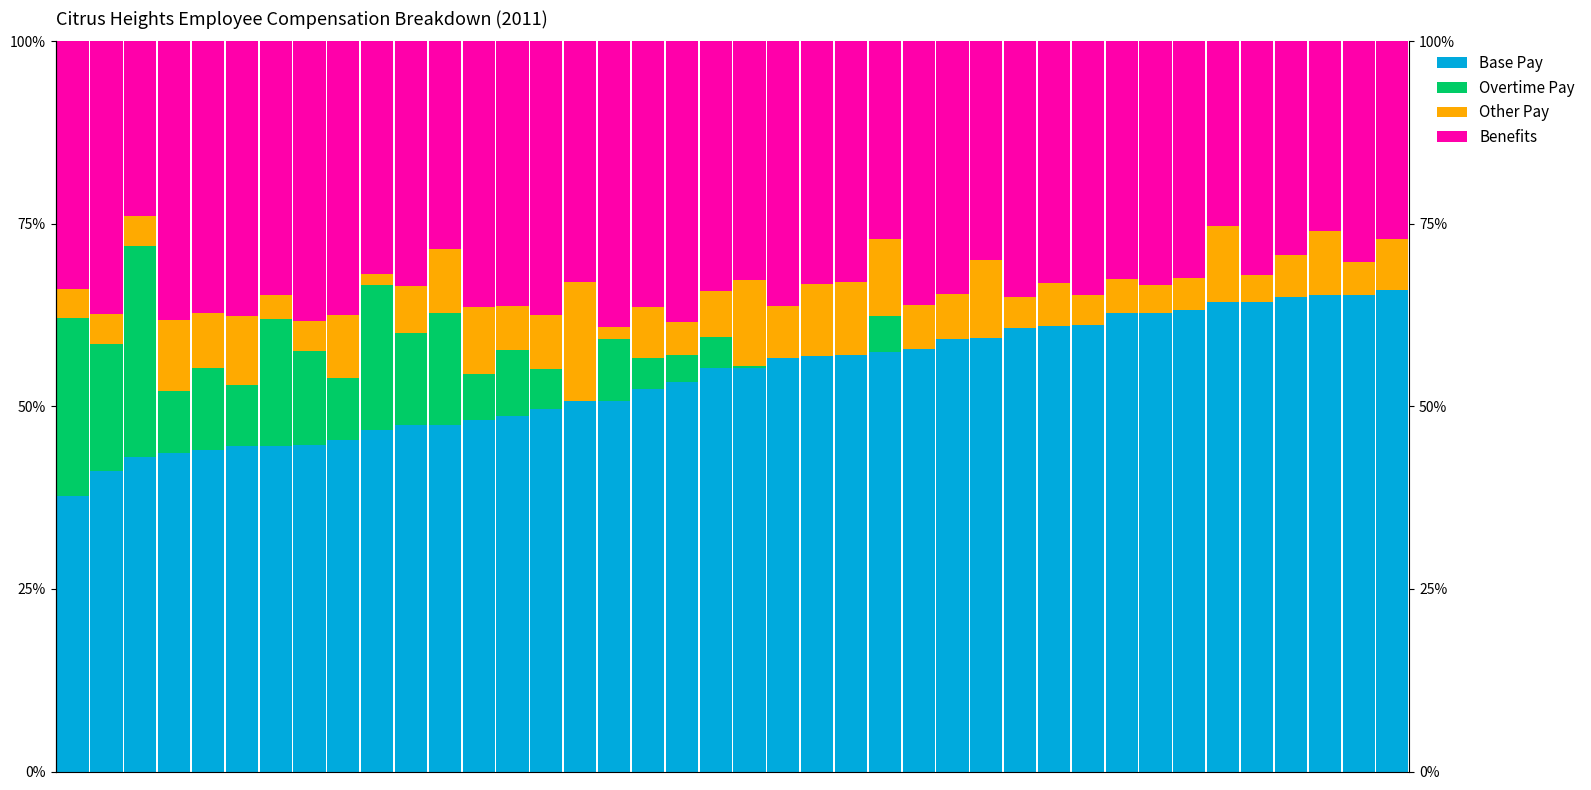

Reading left to right, transcribe all the data shown in this chart.

Base Pay: 37.8	41.2	43.1	43.6	44.0	44.5	44.6	44.7	45.5	46.8	47.4	47.4	48.1	48.7	49.6	50.7	50.8	52.4	53.4	55.3	55.3	56.6	57.0	57.0	57.4	57.9	59.3	59.4	60.7	61.0	61.2	62.7	62.8	63.2	64.3	64.4	65.1	65.3	65.3	66.0
Overtime Pay: 24.3	17.4	28.9	8.6	11.2	8.3	17.4	12.8	8.4	19.9	12.6	15.4	6.4	9.0	5.5	0.1	8.4	4.2	3.6	4.3	0.2	0.0	0.0	0.0	4.9	0.0	0.0	0.0	0.0	0.0	0.0	0.0	0.0	0.0	0.0	0.0	0.0	0.0	0.0	0.0
Other Pay: 4.1	4.0	4.1	9.7	7.5	9.6	3.3	4.2	8.7	1.5	6.5	8.7	9.1	6.1	7.4	16.2	1.7	7.0	4.5	6.2	11.8	7.2	9.9	10.1	10.6	6.0	6.1	10.7	4.4	6.0	4.0	4.8	3.8	4.4	10.4	3.7	5.6	8.8	4.4	7.0
Benefits: 33.9	37.4	23.9	38.1	37.2	37.5	34.7	38.3	37.5	31.8	33.5	28.5	36.4	36.2	37.4	33.0	39.1	36.4	38.4	34.3	32.6	36.2	33.2	32.9	27.0	36.1	34.6	29.9	35.0	33.0	34.8	32.5	33.4	32.4	25.3	32.0	29.3	25.9	30.2	27.0